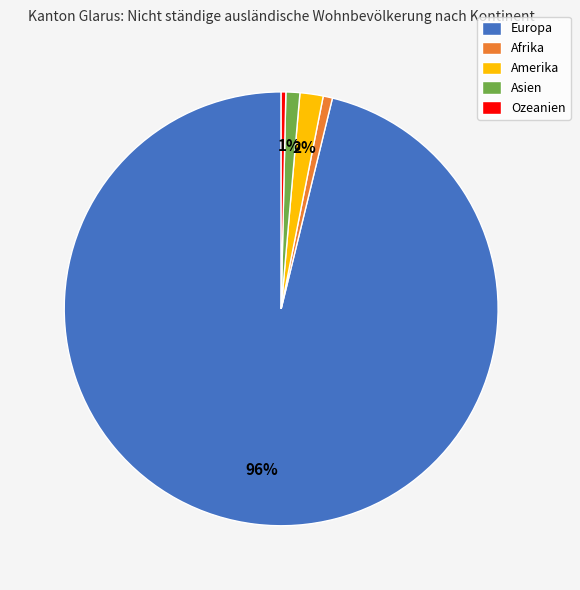

The Afrika slice represents 1% of the pie. True or false?

True